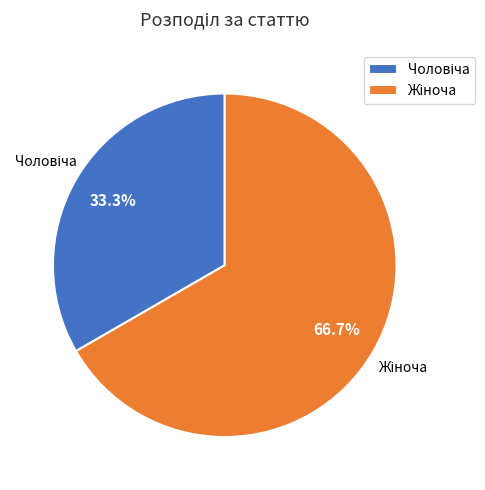

Is there a majority slice in this chart?

Yes